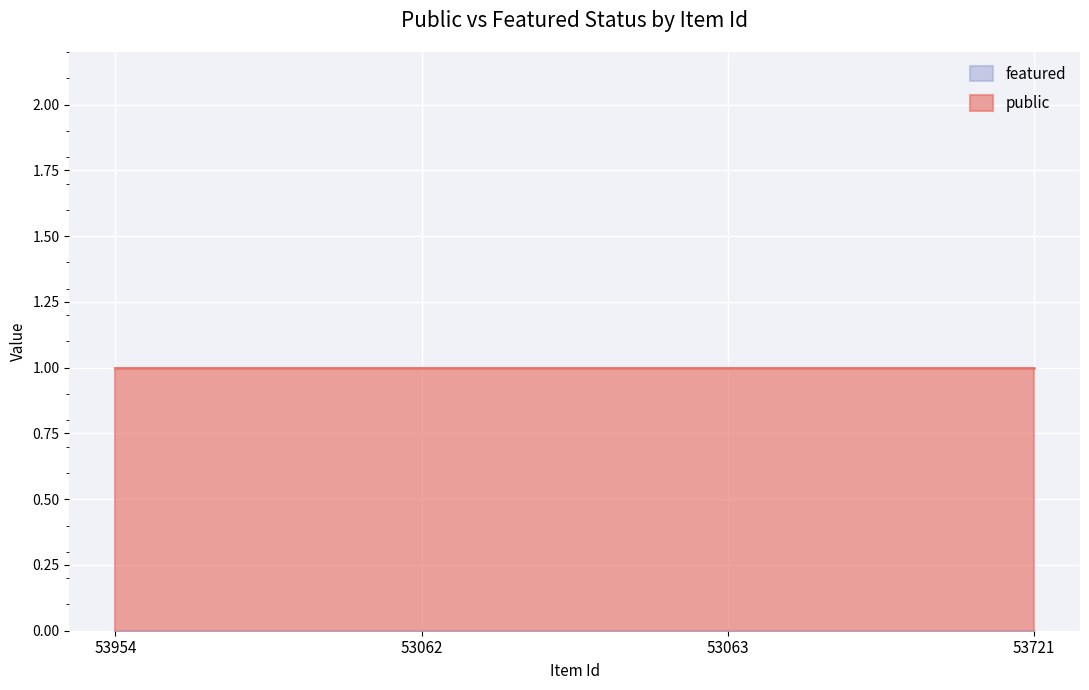

What is the average value of the public series?

1